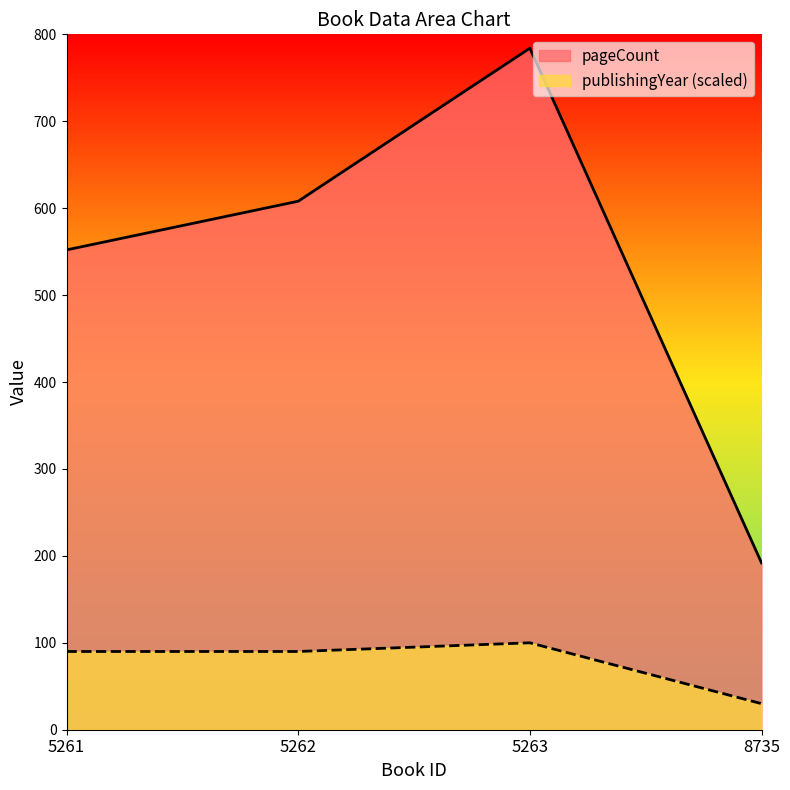

What is the average value of the publishingYear series?

78